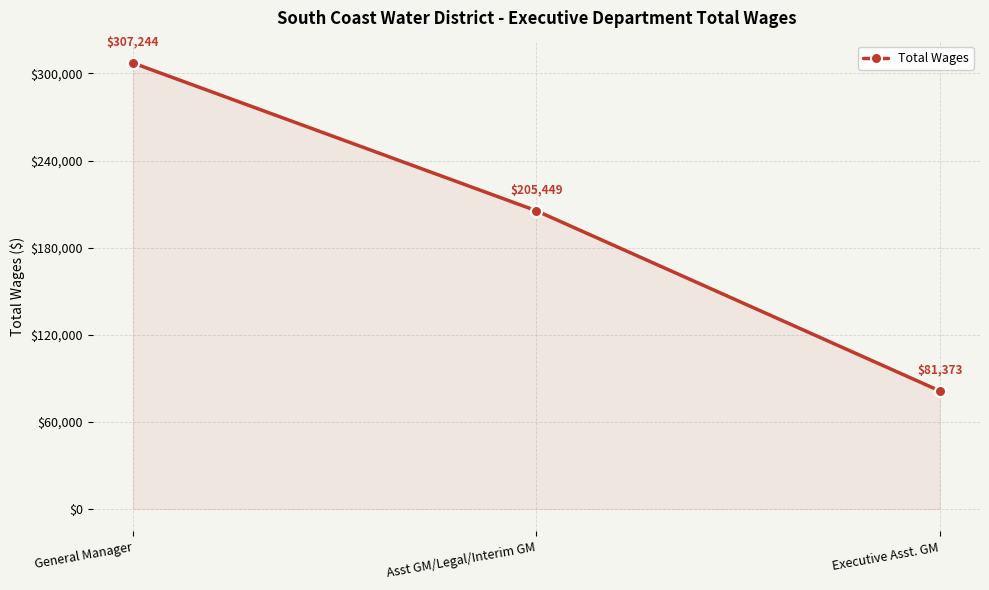

What is the ratio of the value at Asst GM/Legal/Interim GM to the value at General Manager?

0.7